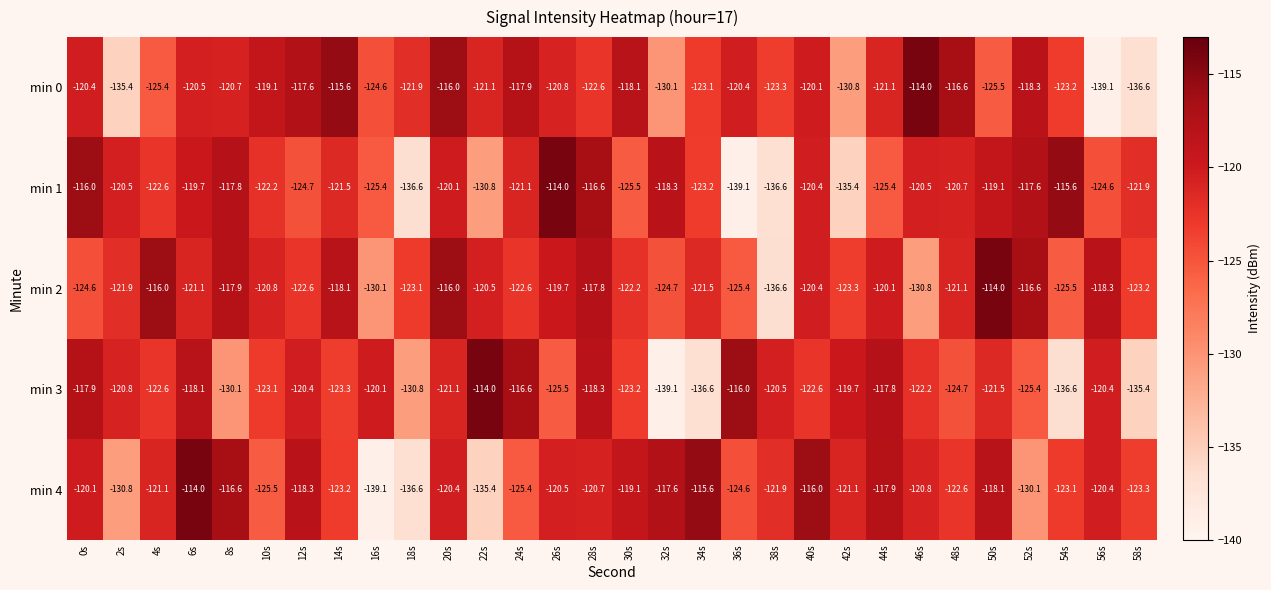

What is the difference between the maximum and minimum values in the min 3 series?

25.1